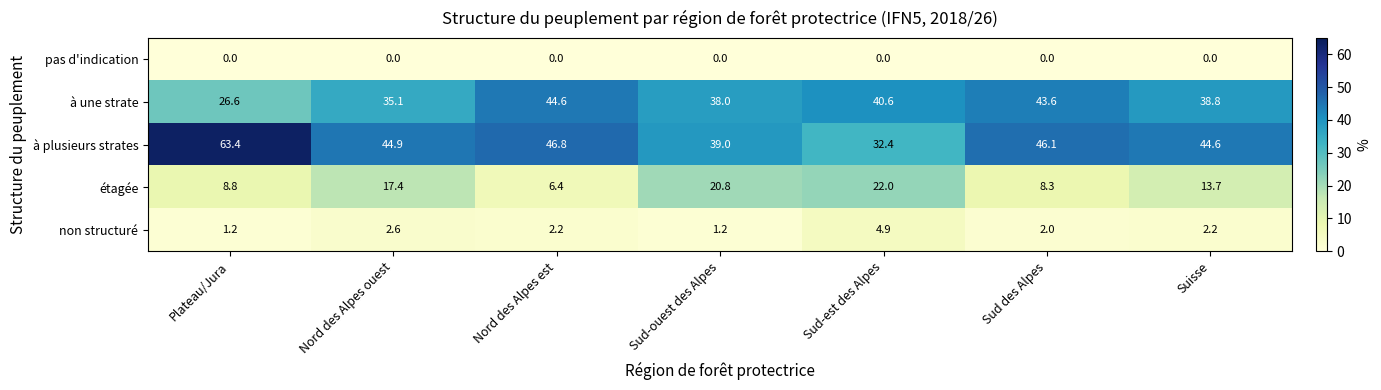

At which category does the chart reach its peak across all series?

Plateau/Jura